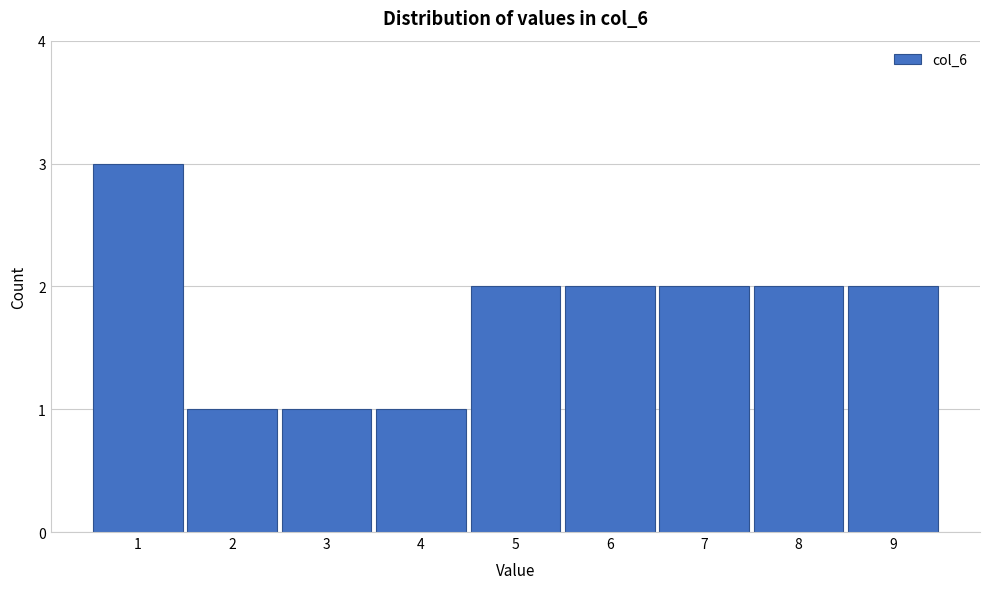

Reading left to right, what are all the values shown in this chart?

1=3	2=1	3=1	4=1	5=2	6=2	7=2	8=2	9=2